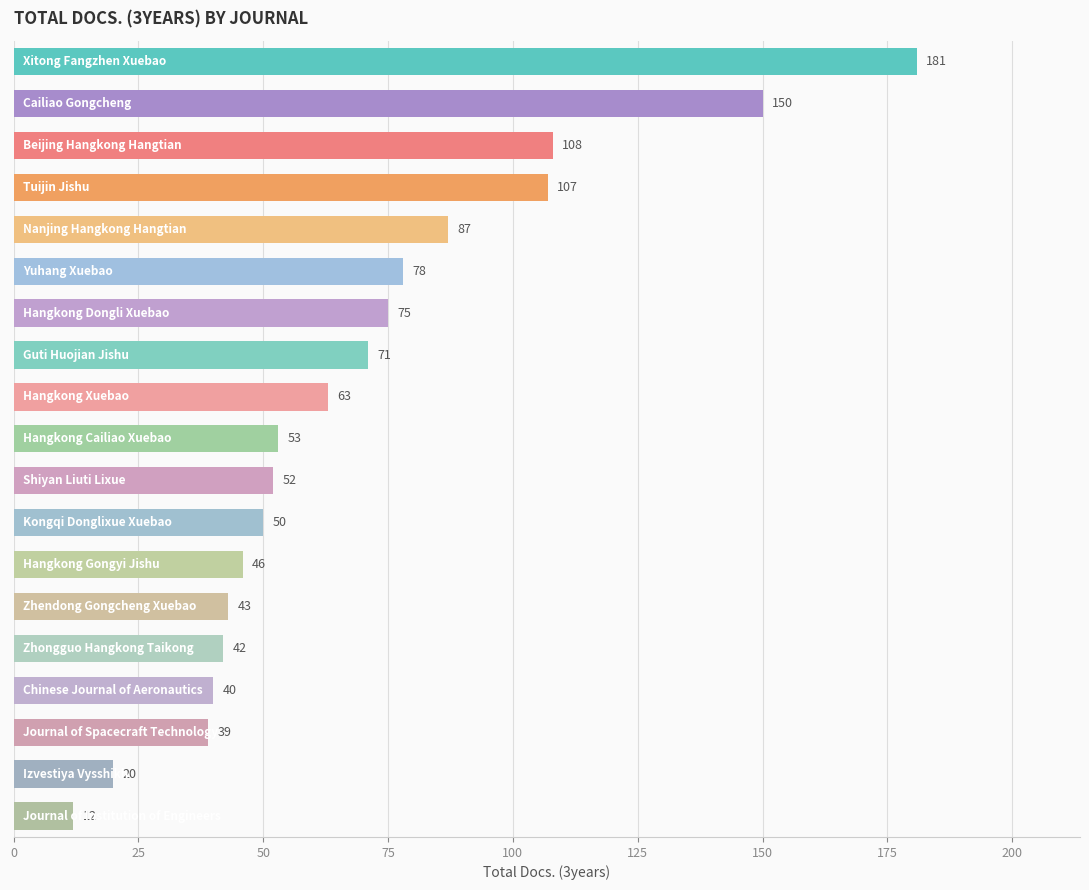

What is the difference between the maximum and second lowest values?

161